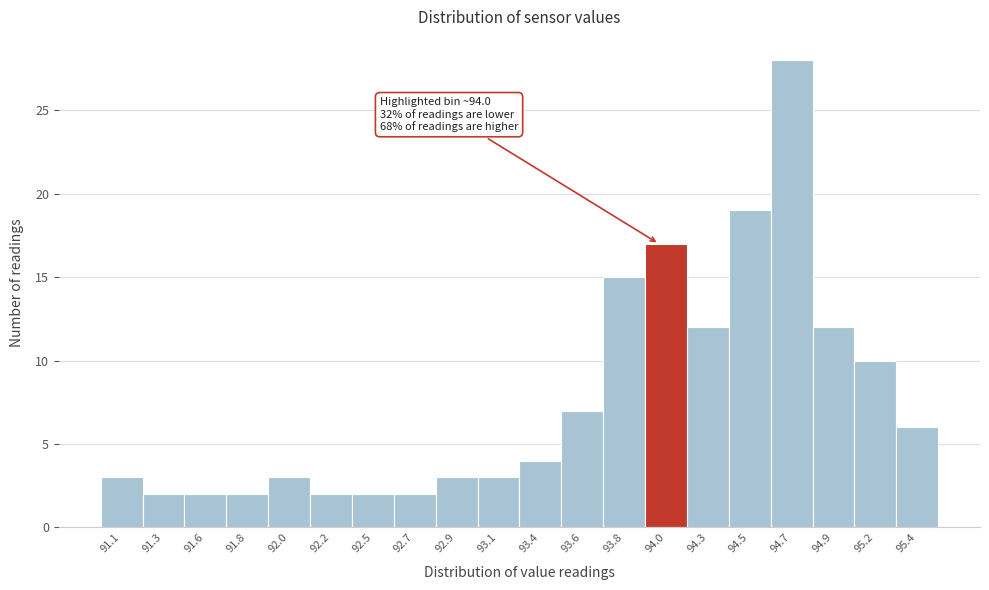

Over which range of the x-axis is the bar tallest?

94.600 to 94.825